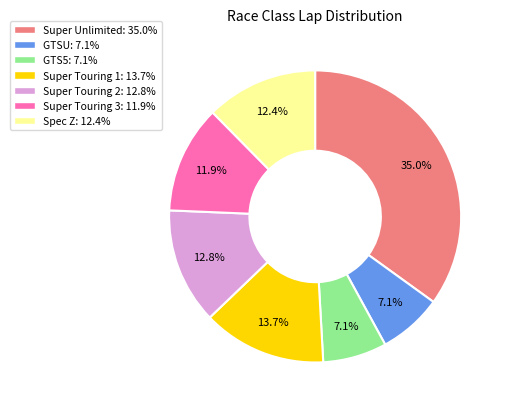

To the nearest percent, what portion does Super Unlimited represent?

35%